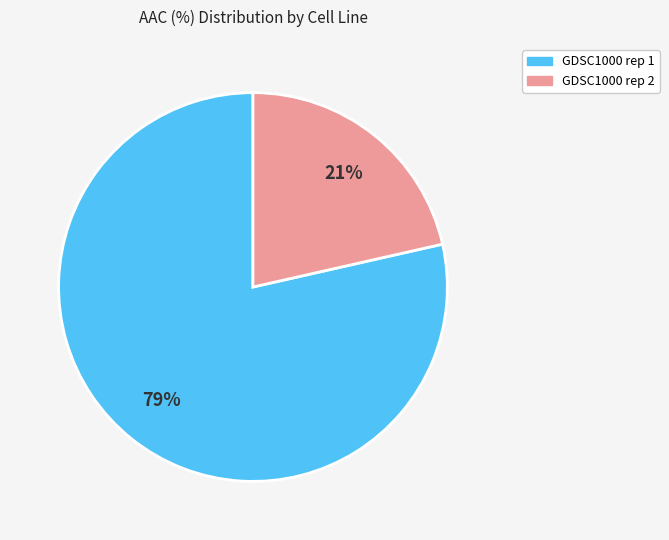

To the nearest percent, what percentage of the pie is GDSC1000 rep 1?

79%